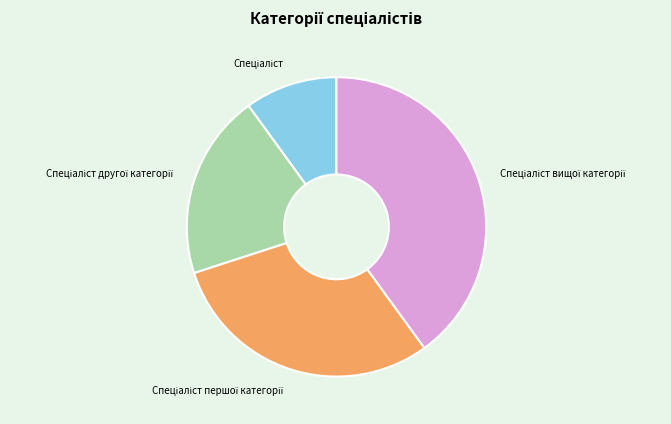

Does any single category account for the majority?

No